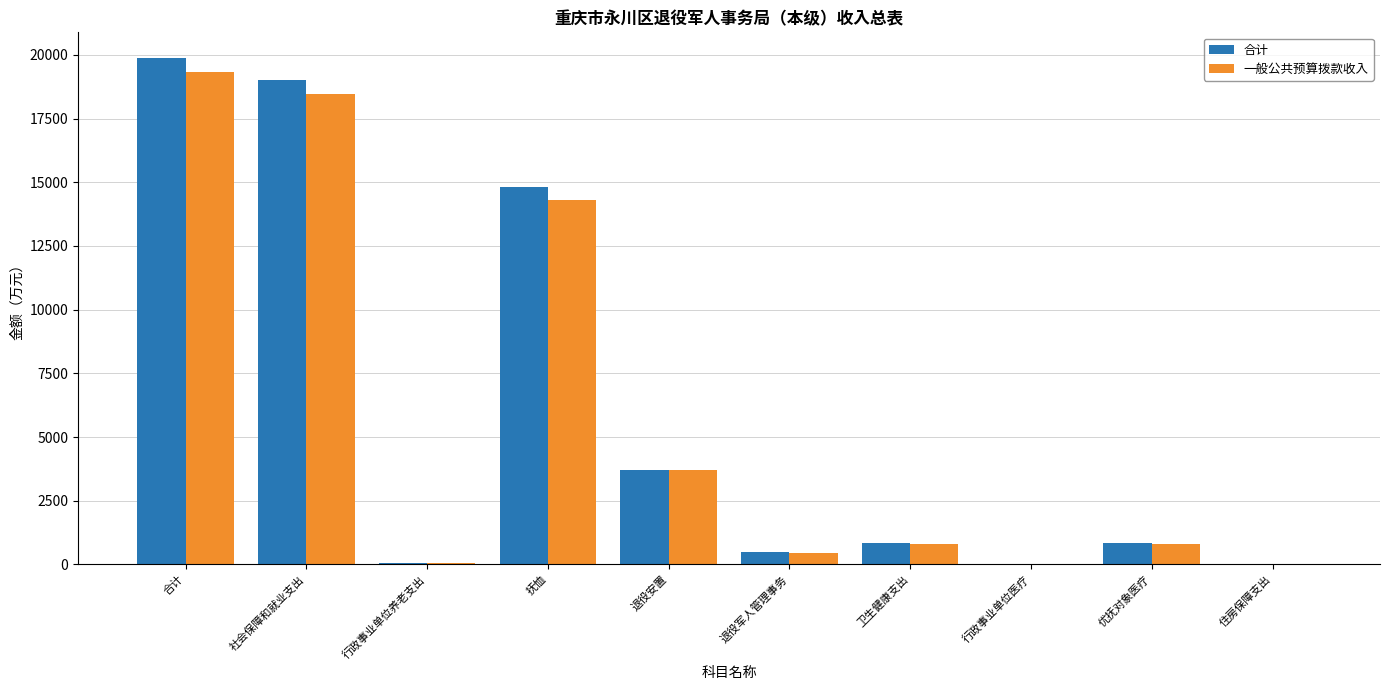

True or false: 一般公共预算拨款收入 has a value of 14292.0 at 抚恤.

True